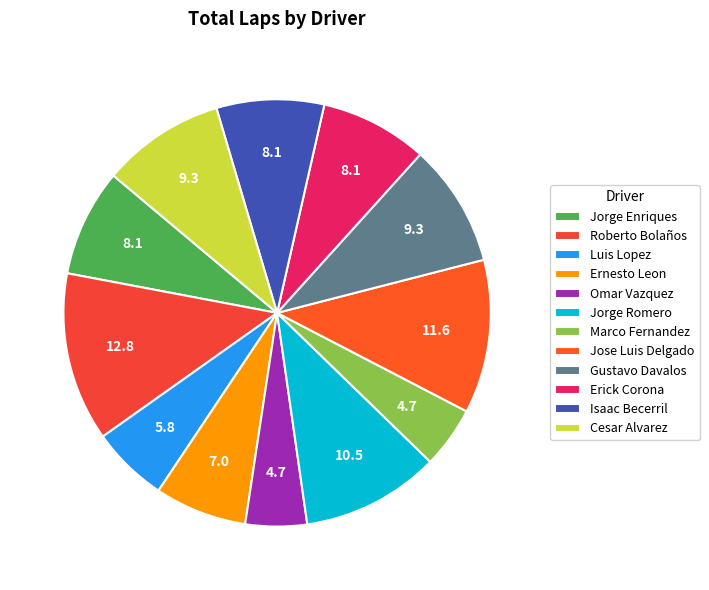

To the nearest percent, what is the difference between the Jorge Enriques and Luis Lopez slice percentages?

2%